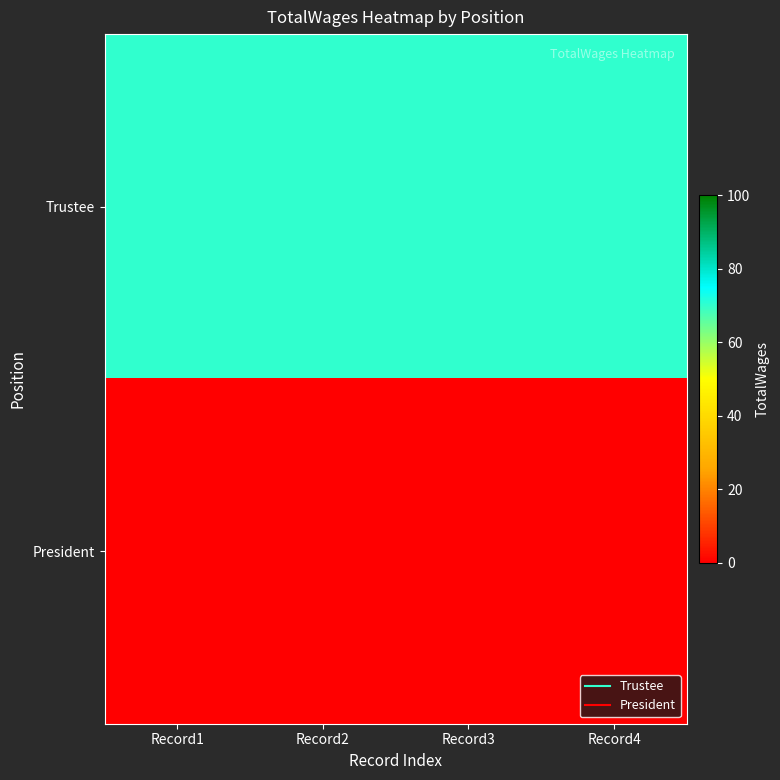

At how many categories does at least one series exceed 46?

4